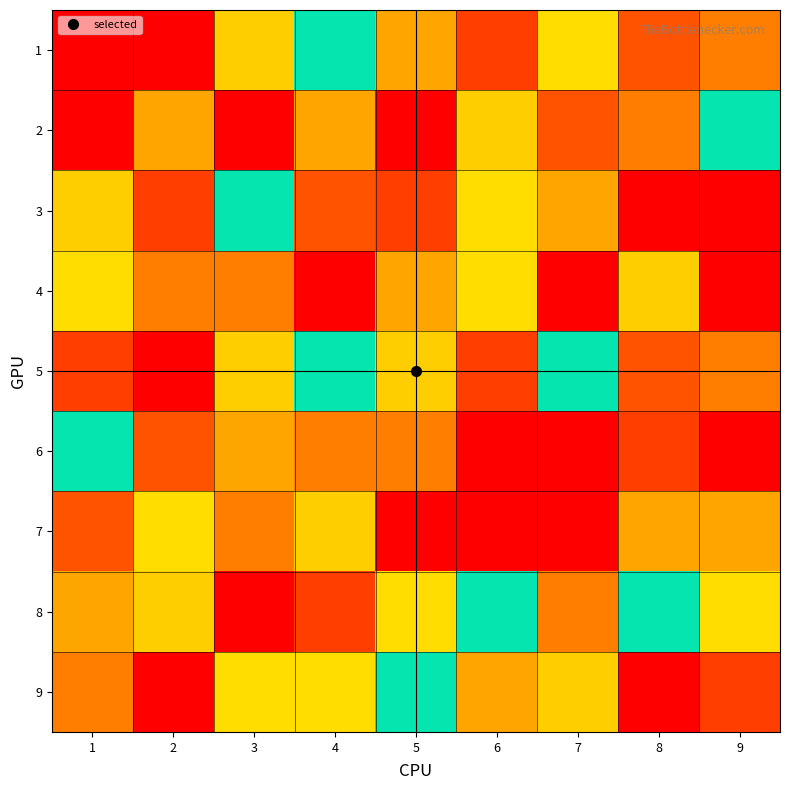

Reading right to left, what are all the values shown in this chart?

1: 9=7	8=2	7=4	6=8	5=3	4=5	3=6	2=9	1=1
2: 9=5	8=7	7=2	6=6	5=9	4=3	3=1	2=3	1=9
3: 9=9	8=1	7=3	6=4	5=8	4=2	3=5	2=8	1=6
4: 9=1	8=6	7=9	6=4	5=3	4=1	3=7	2=7	1=4
5: 9=7	8=2	7=5	6=8	5=6	4=5	3=6	2=9	1=8
6: 9=1	8=8	7=9	6=9	5=7	4=7	3=3	2=2	1=5
7: 9=3	8=3	7=1	6=1	5=1	4=6	3=7	2=4	1=2
8: 9=4	8=5	7=7	6=5	5=4	4=8	3=9	2=6	1=3
9: 9=8	8=9	7=6	6=3	5=5	4=4	3=4	2=1	1=7